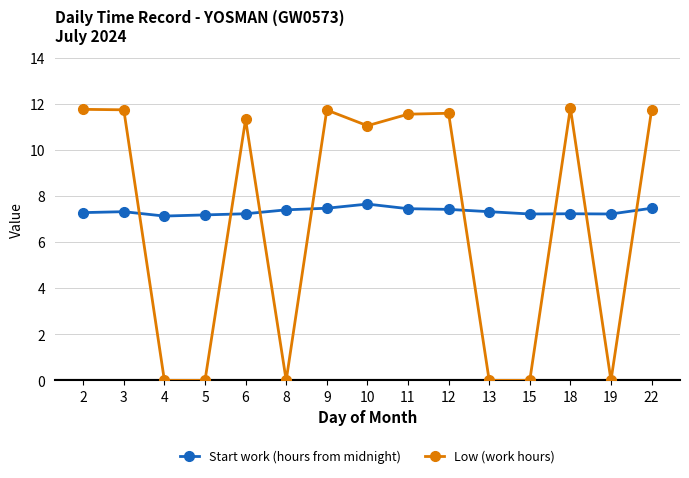

How many Start work (hours from midnight) values are between 7 and 8?

15